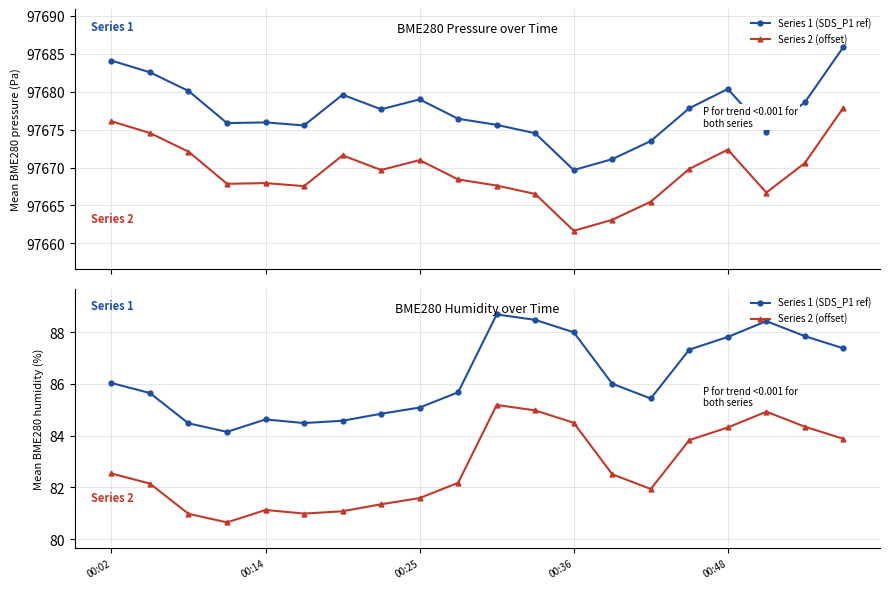

What are all the series names shown in the legend?

Series 1 (SDS_P1 ref), Series 2 (offset)